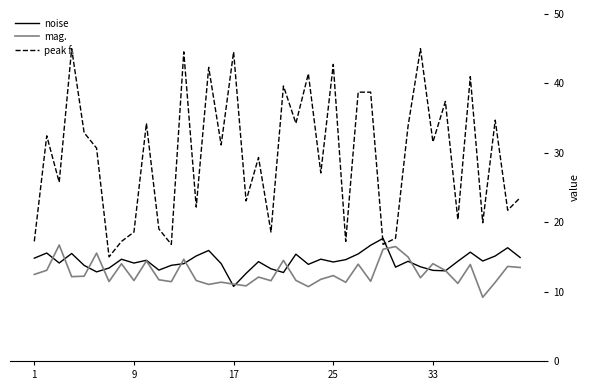

True or false: peak f. has more than 0 interior local peaks.

True